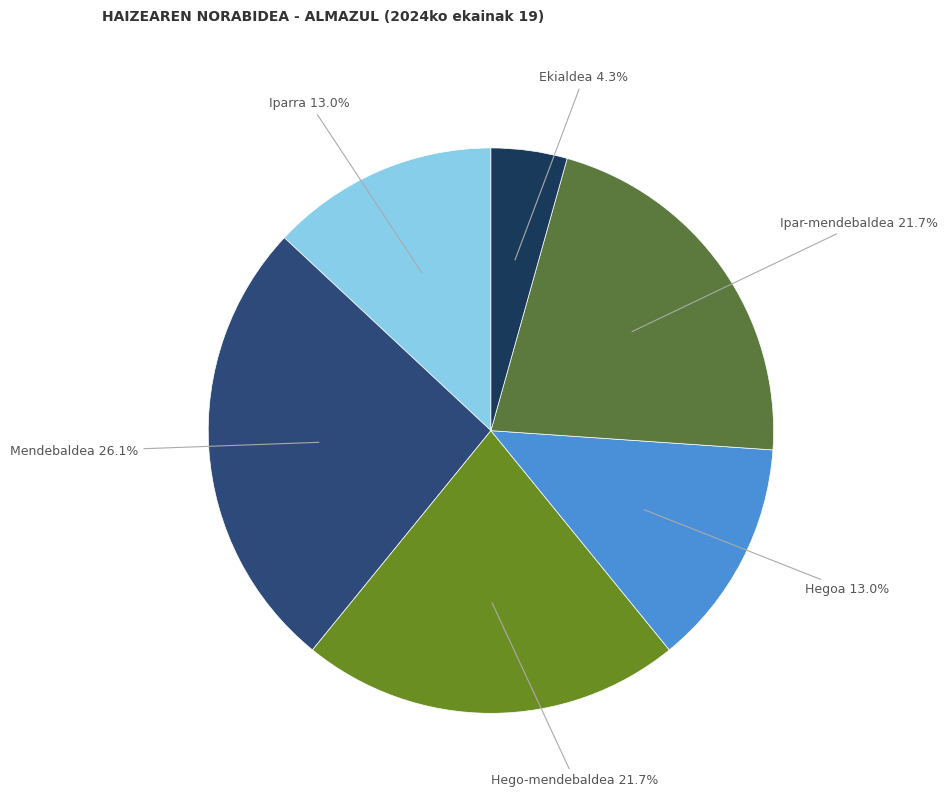

How many slices are in this pie chart?

6